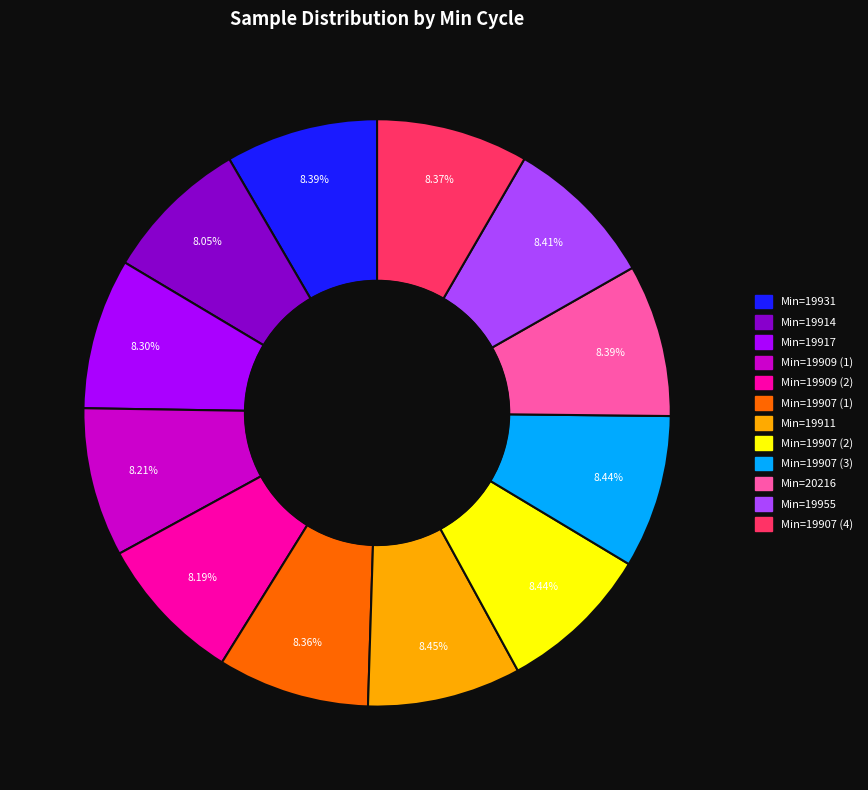

Is there a majority slice in this chart?

No